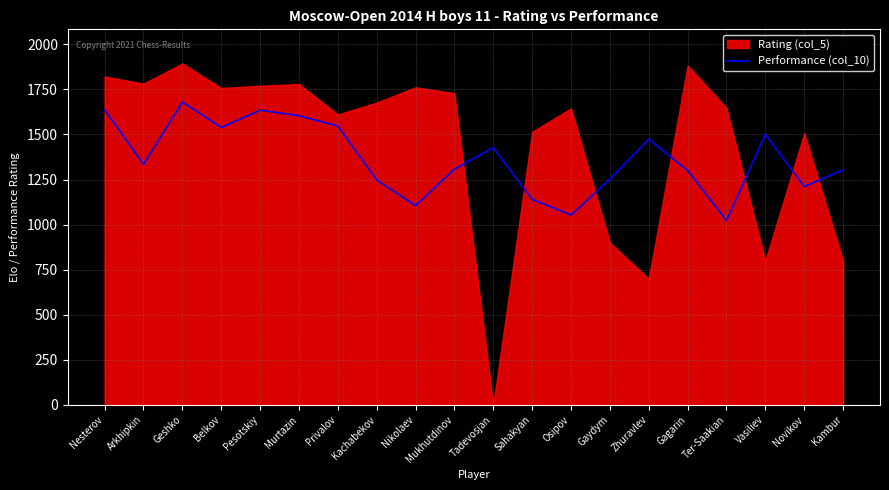

Is it true that the value at Geshko is 746?

False